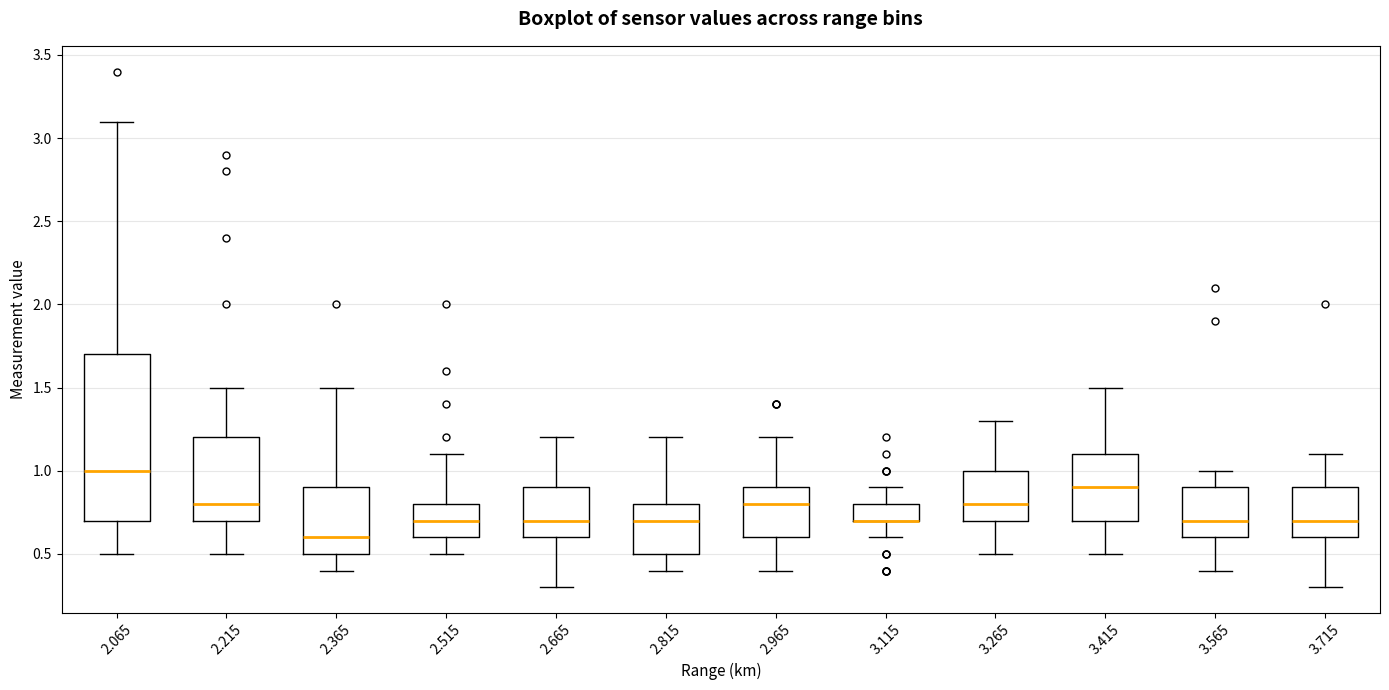

Reading left to right, transcribe this box plot: for each box, give where its median line is, the range the box spans, and where its two whiskers end, as read against the y-axis. The values are not printed on the chart, so give them approximately, as read against the axis.

2.065: median 1.0, box 0.7 to 1.7, whiskers 0.5 to 3.1
2.215: median 0.8, box 0.7 to 1.2, whiskers 0.5 to 1.5
2.365: median 0.6, box 0.5 to 0.9, whiskers 0.4 to 1.5
2.515: median 0.7, box 0.6 to 0.8, whiskers 0.5 to 1.1
2.665: median 0.7, box 0.6 to 0.9, whiskers 0.3 to 1.2
2.815: median 0.7, box 0.5 to 0.8, whiskers 0.4 to 1.2
2.965: median 0.8, box 0.6 to 0.9, whiskers 0.4 to 1.2
3.115: median 0.7 (drawn on the box's lower edge), box 0.7 to 0.8, whiskers 0.6 to 0.9
3.265: median 0.8, box 0.7 to 1.0, whiskers 0.5 to 1.3
3.415: median 0.9, box 0.7 to 1.1, whiskers 0.5 to 1.5
3.565: median 0.7, box 0.6 to 0.9, whiskers 0.4 to 1.0
3.715: median 0.7, box 0.6 to 0.9, whiskers 0.3 to 1.1